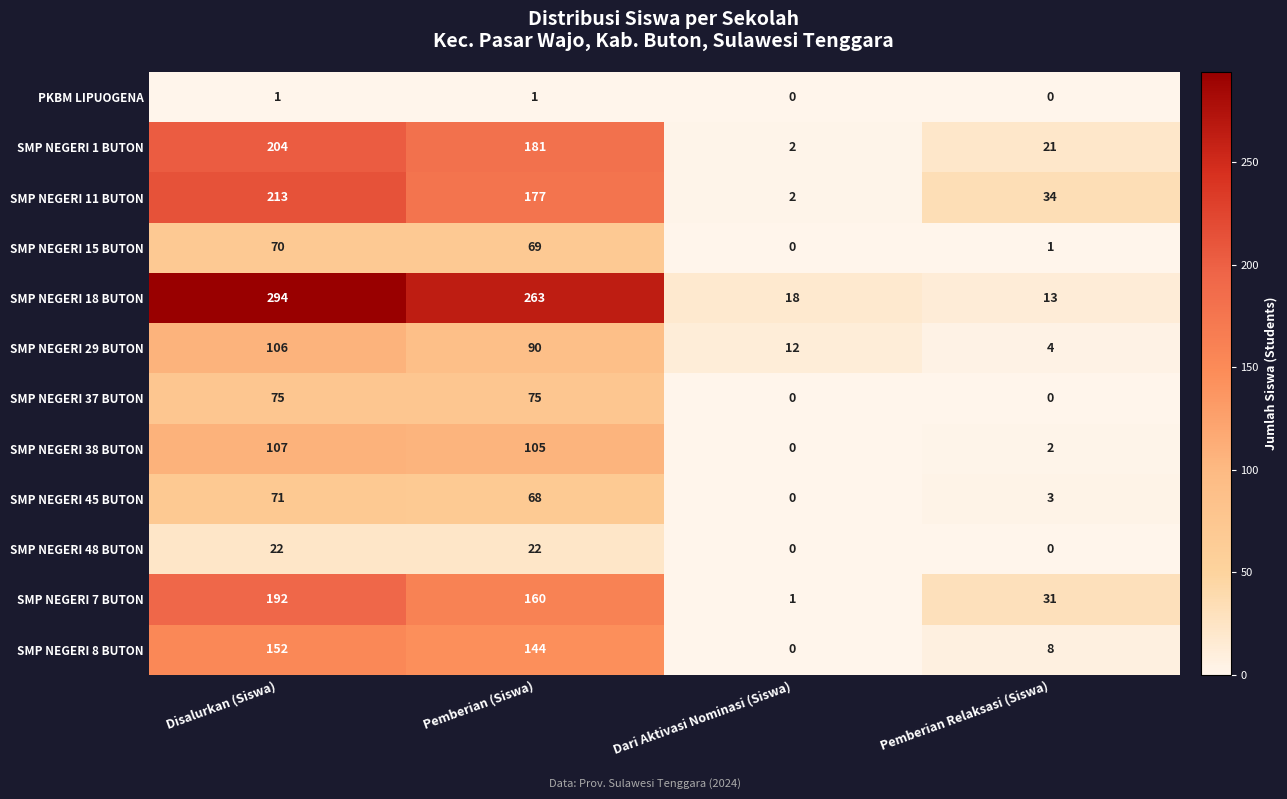

Which category has the lowest value in the SMP NEGERI 1 BUTON series?

Dari Aktivasi Nominasi (Siswa)